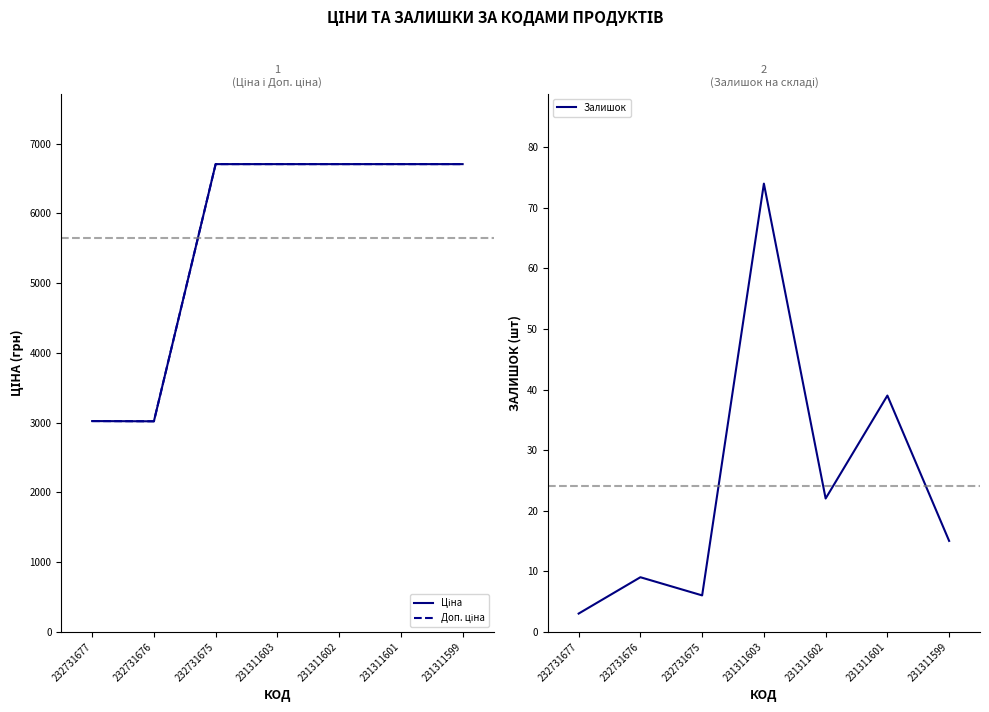

Where is the first local maximum for Залишок?

232731676